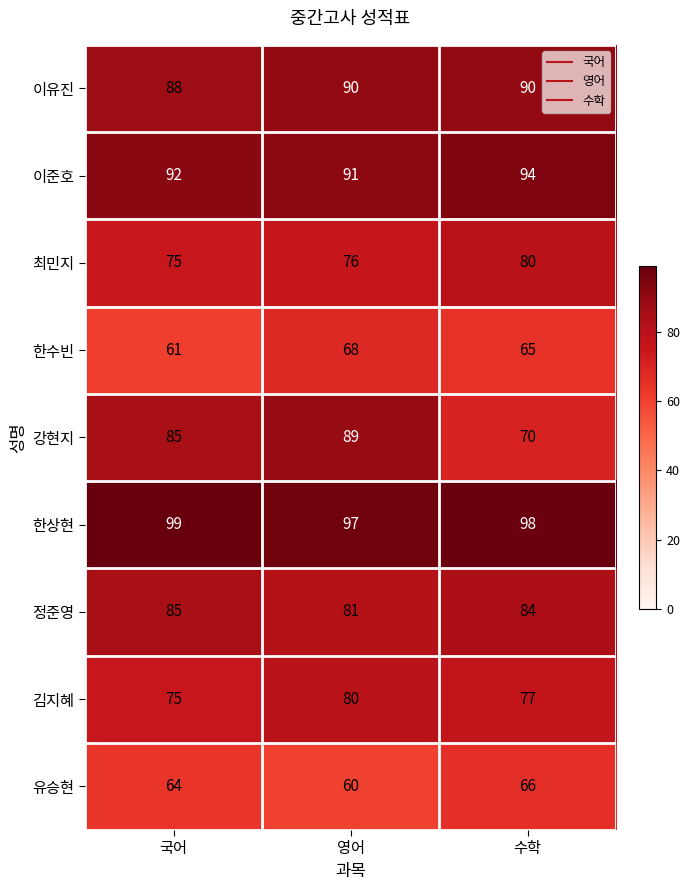

Is it true that 유승현 equals 66 at 수학?

True